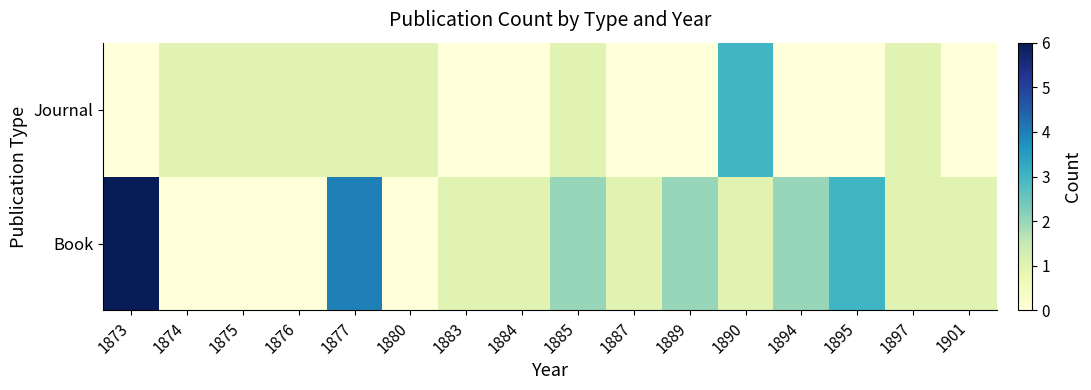

Reading right to left, what are all the values shown in this chart?

Book: 1901=1	1897=1	1895=3	1894=2	1890=1	1889=2	1887=1	1885=2	1884=1	1883=1	1880=0	1877=4	1876=0	1875=0	1874=0	1873=6
Journal: 1901=0	1897=1	1895=0	1894=0	1890=3	1889=0	1887=0	1885=1	1884=0	1883=0	1880=1	1877=1	1876=1	1875=1	1874=1	1873=0